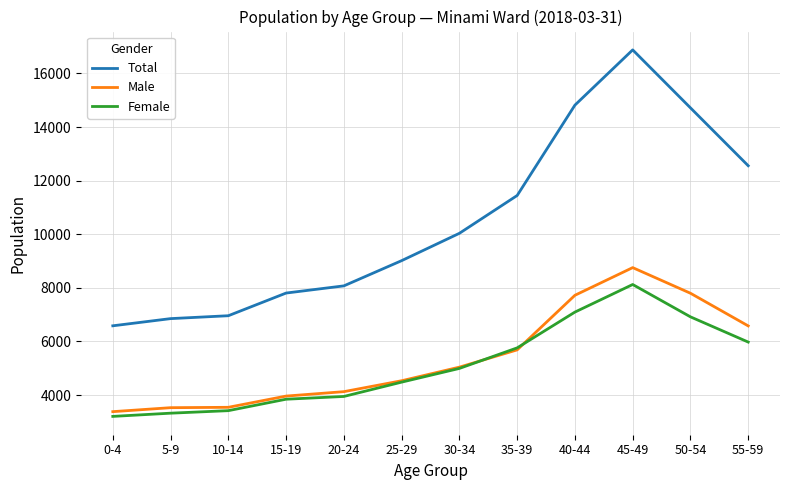

What is the difference between the Male values at 25-29 and 45-49?

4221